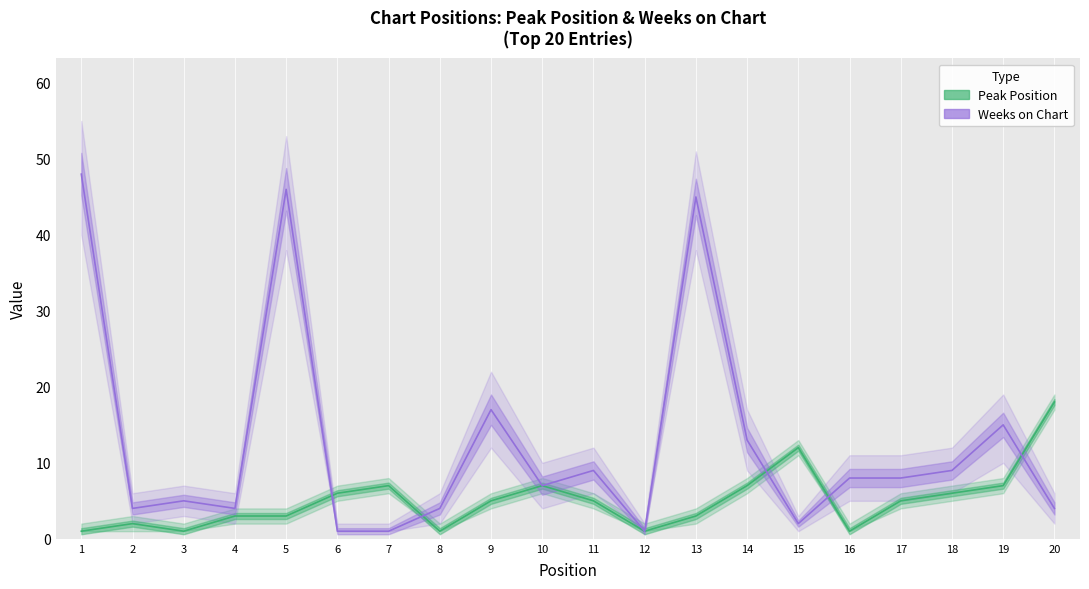

Which series has the largest total across all categories?

Weeks on Chart